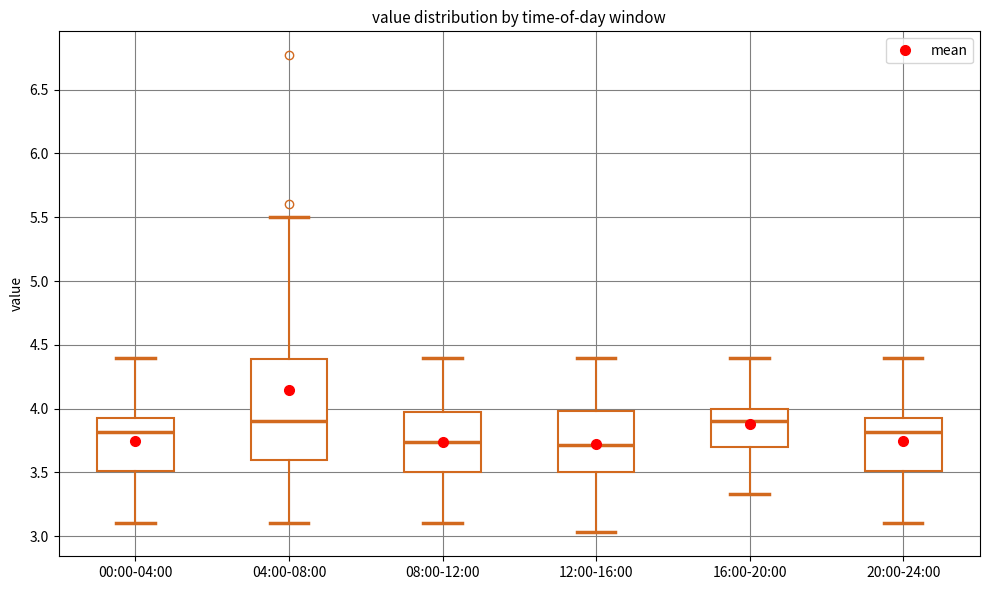

Which box is the tallest, from its lower edge to its upper edge?

04:00-08:00